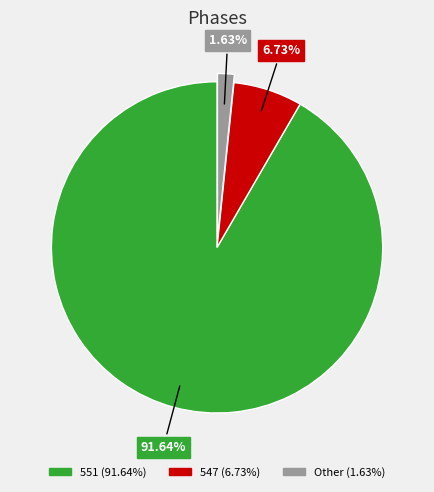

Is there any slice that represents more than half of the pie?

Yes